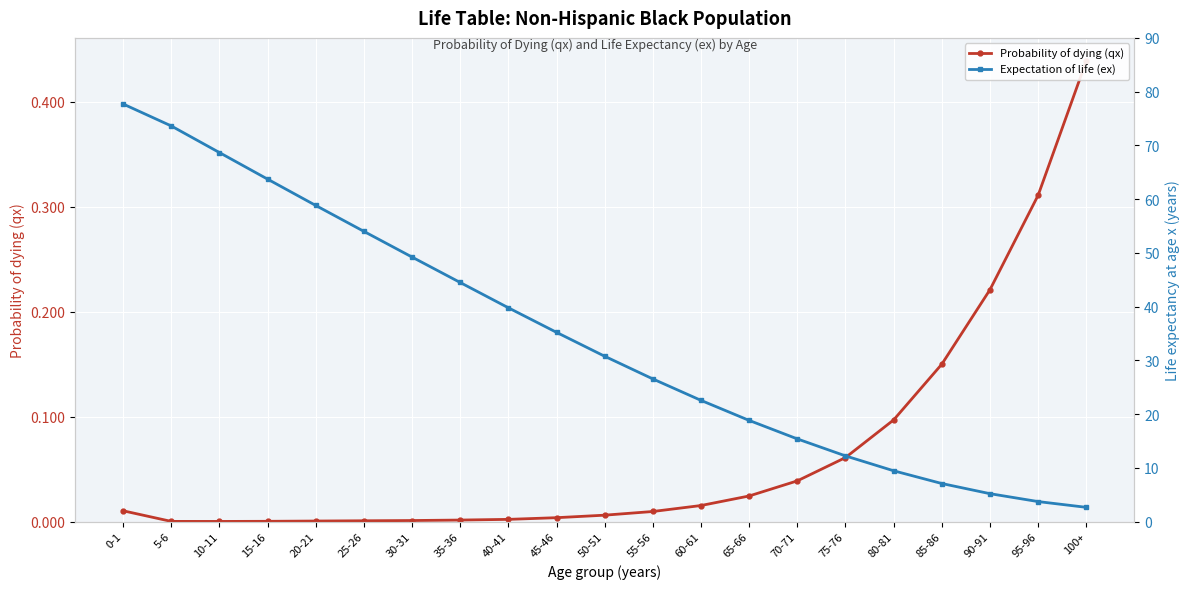

What are all the series names shown in the legend?

Probability of dying (qx), Expectation of life (ex)